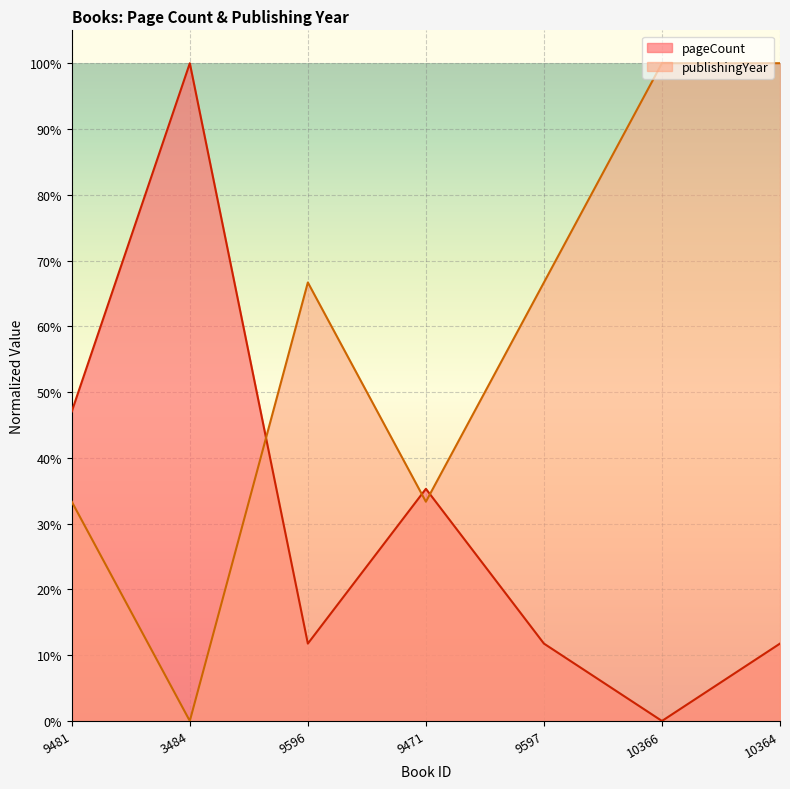

What is the label of the 7th point from the left?

10364